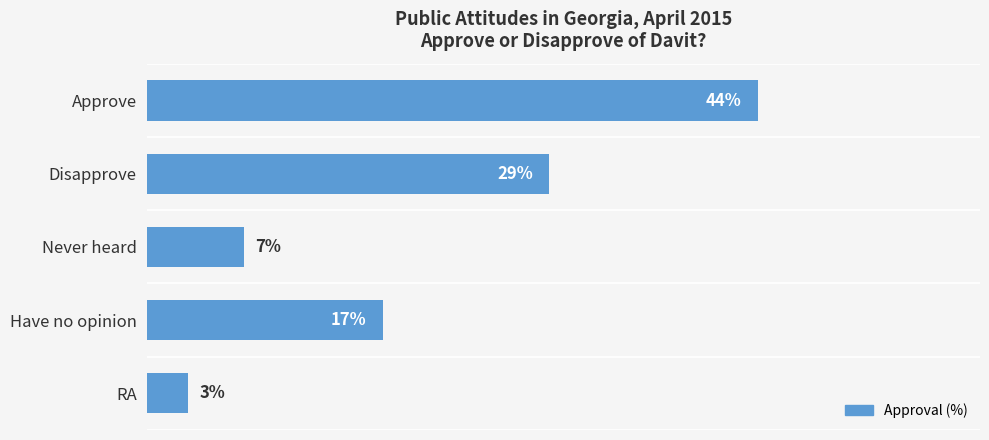

What is the label of the 1st bar from the top?

Approve